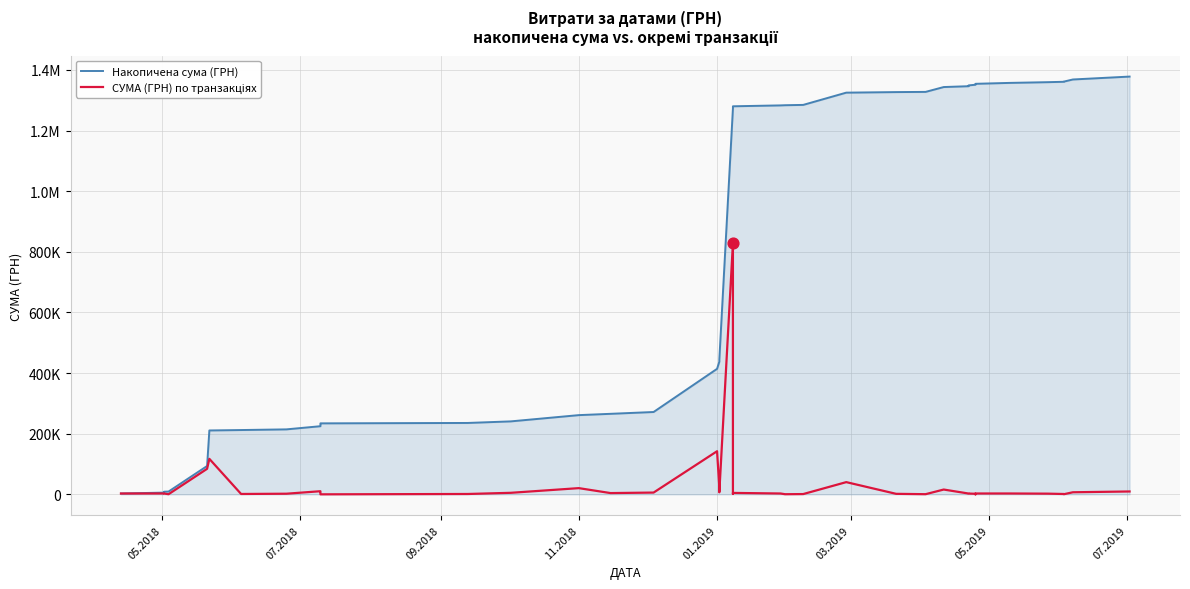

What are all the series names shown in the legend?

Накопичена сума (ГРН), СУМА (ГРН) по транзакціях